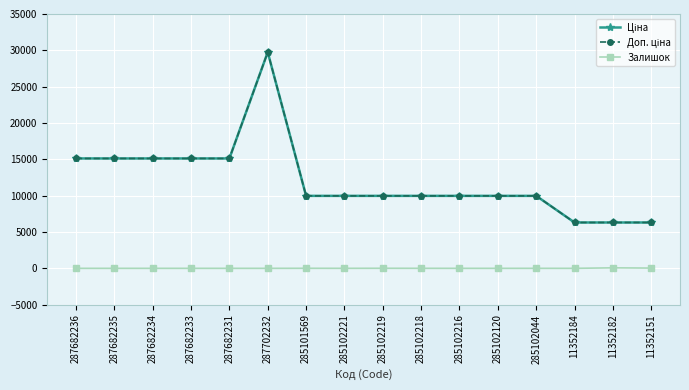

Does the chart have visible grid lines?

Yes